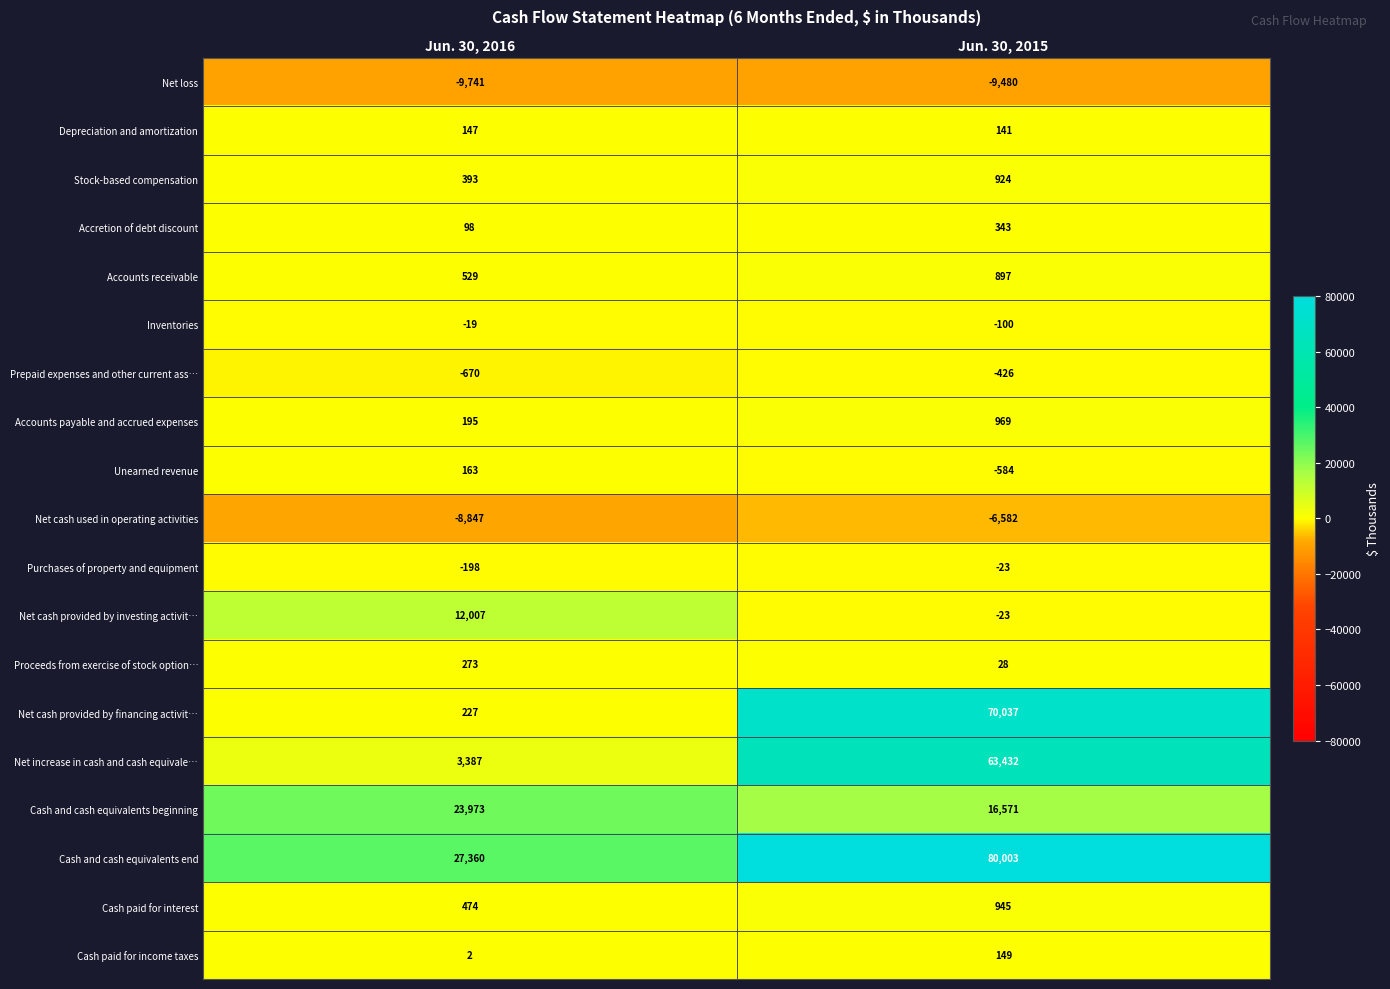

At which label is Net loss closest to -9610?

Jun. 30, 2015